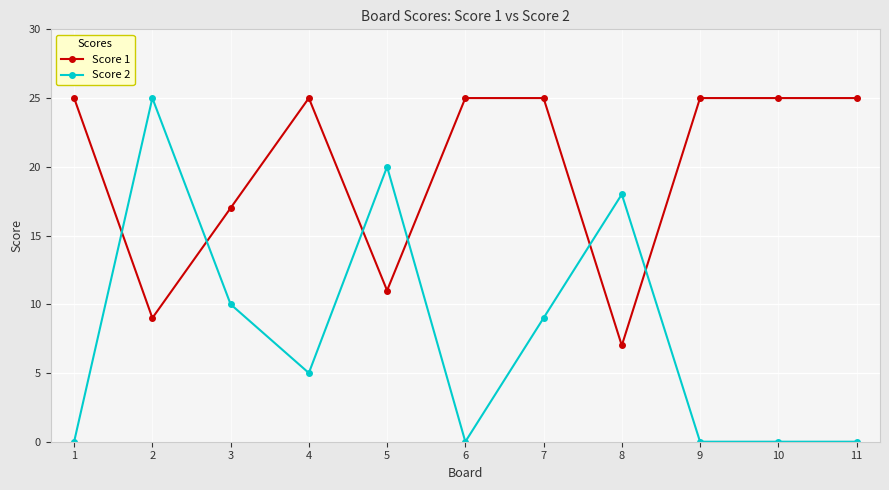

True or false: Score 1 has a value of 25 at 9.

True